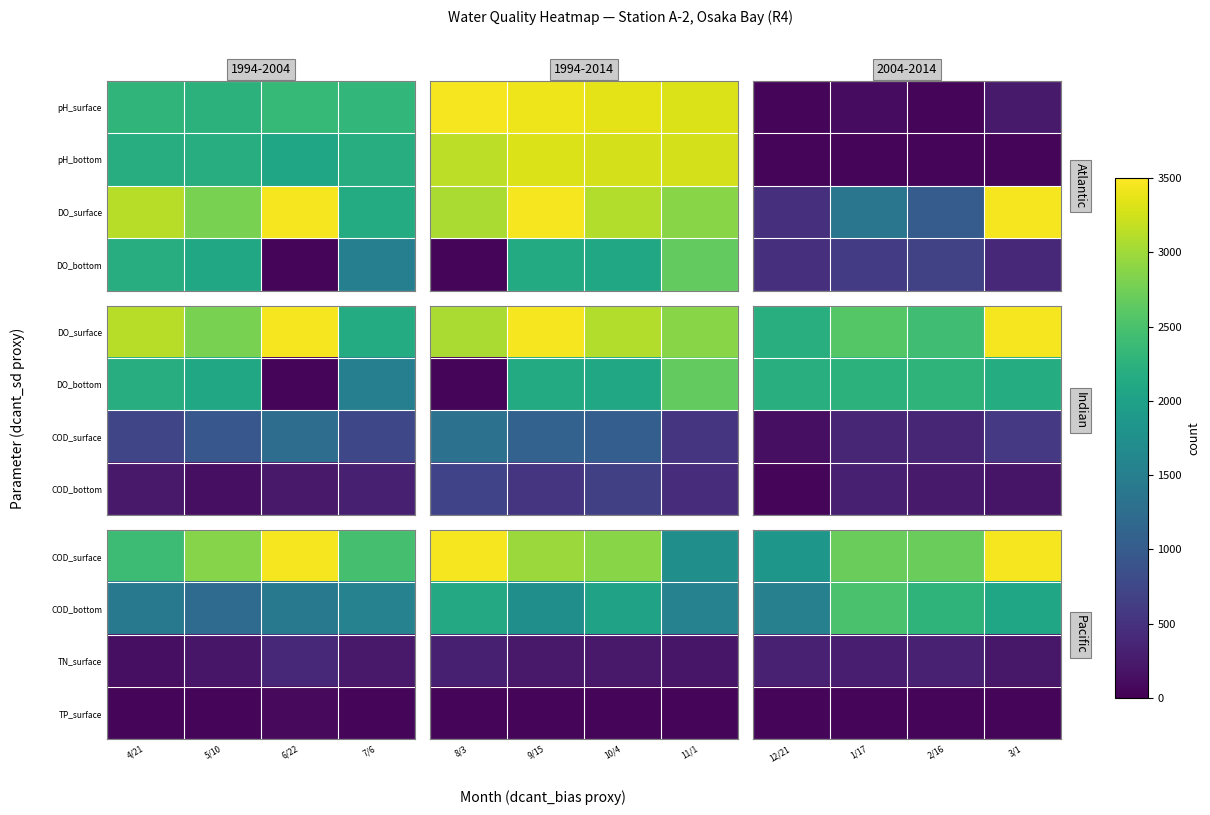

Between 3/1 and 1/17, which is larger?

3/1